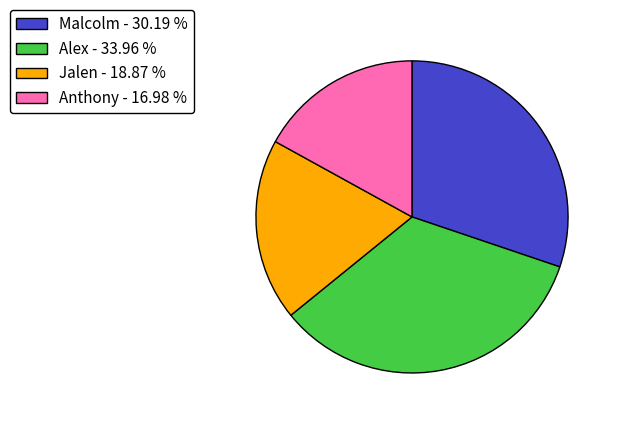

Rank the categories by value from lowest to highest.

Anthony, Jalen, Malcolm, Alex